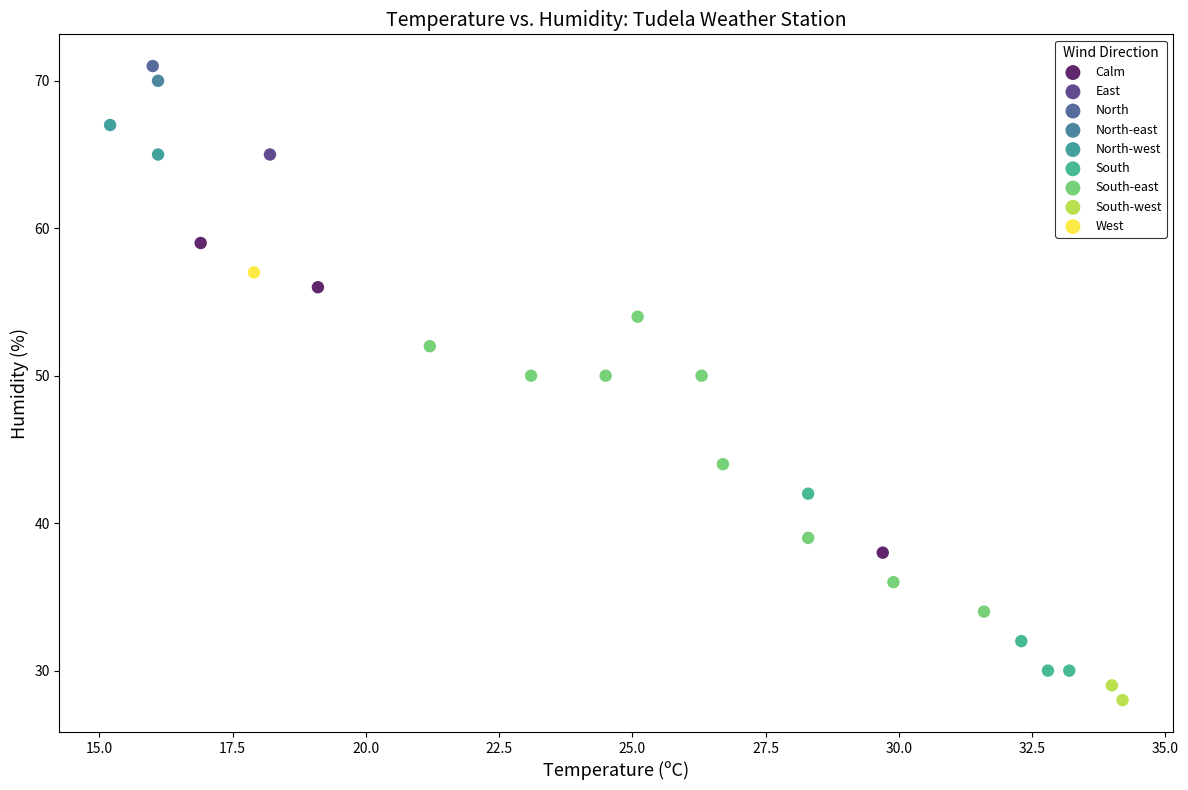

What are all the series names shown in the legend?

Calm, East, North, North-east, North-west, South, South-east, South-west, West